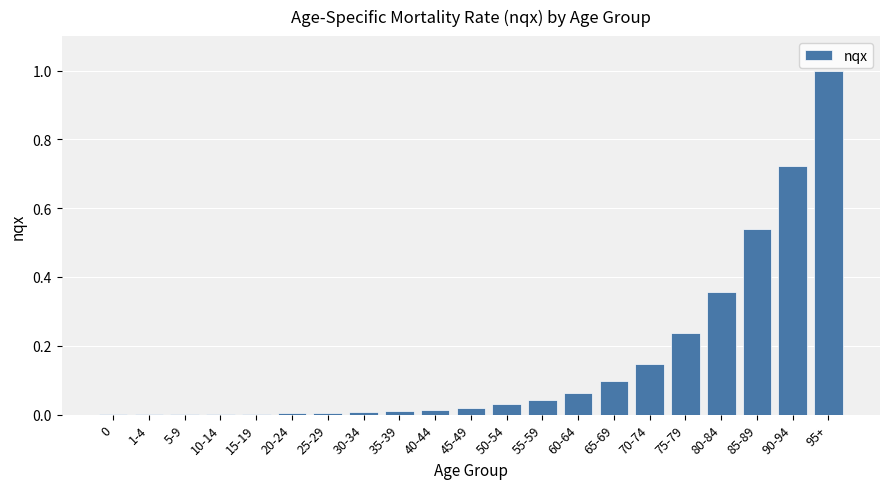

What is the sum of all values?

3.3